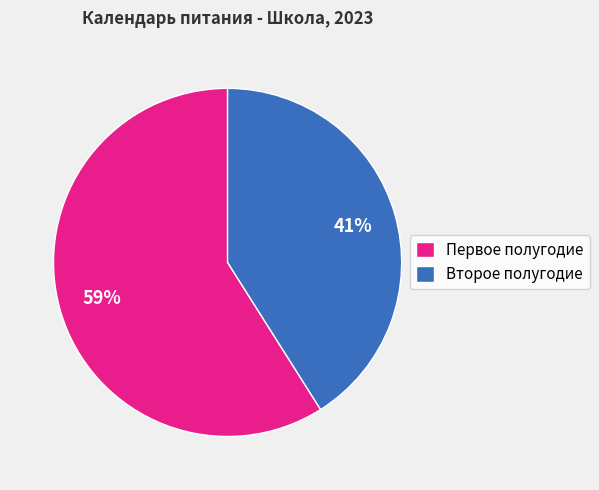

True or false: Второе полугодие accounts for 41% of the total.

True